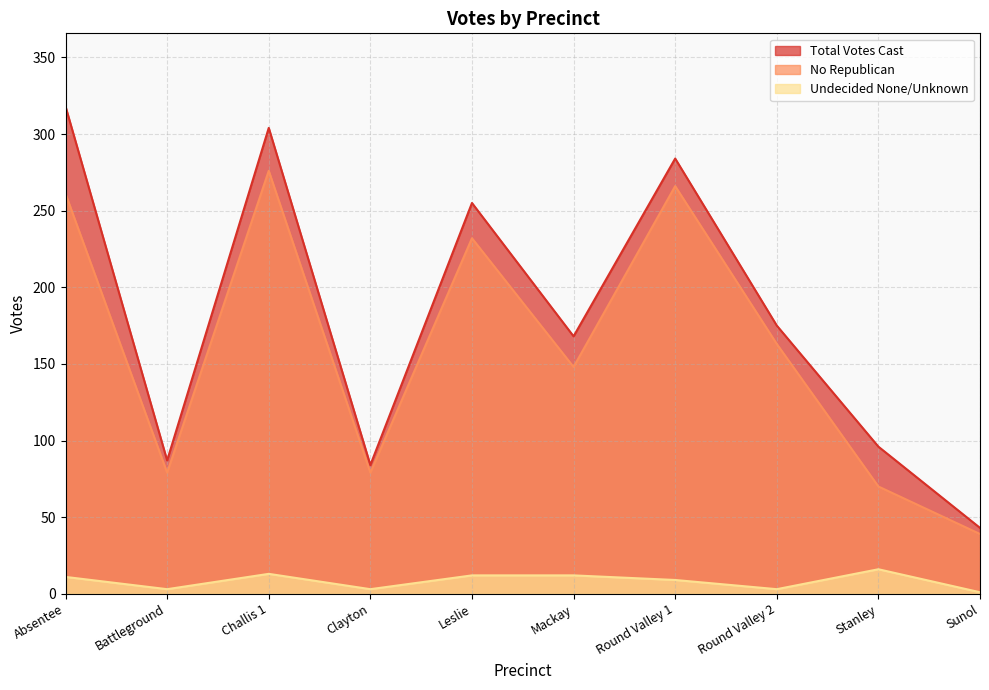

Which has a higher value, Battleground or Round Valley 1?

Round Valley 1